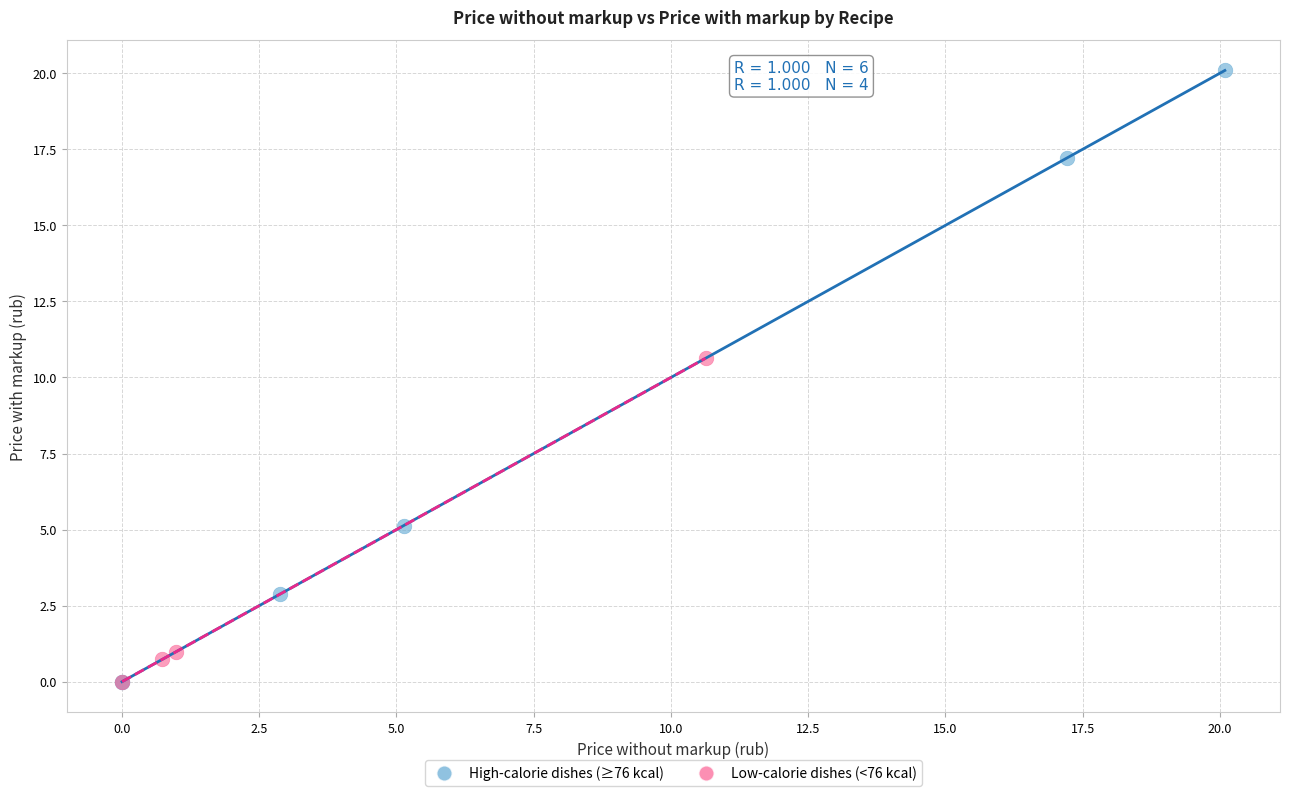

Which series has the largest Y range (max minus min)?

High-calorie dishes (≥76 kcal)